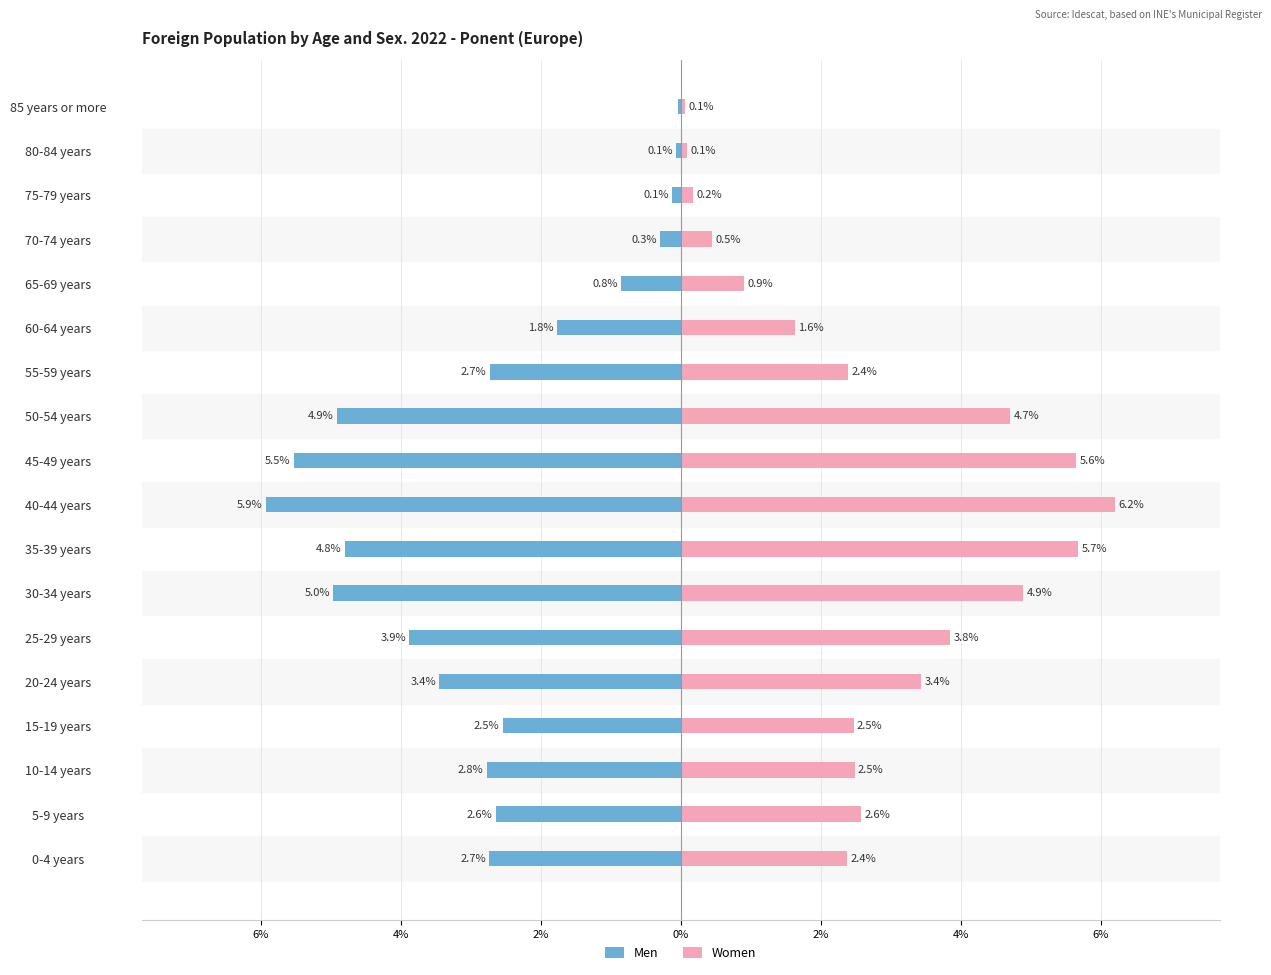

How many bars are there in total?

36